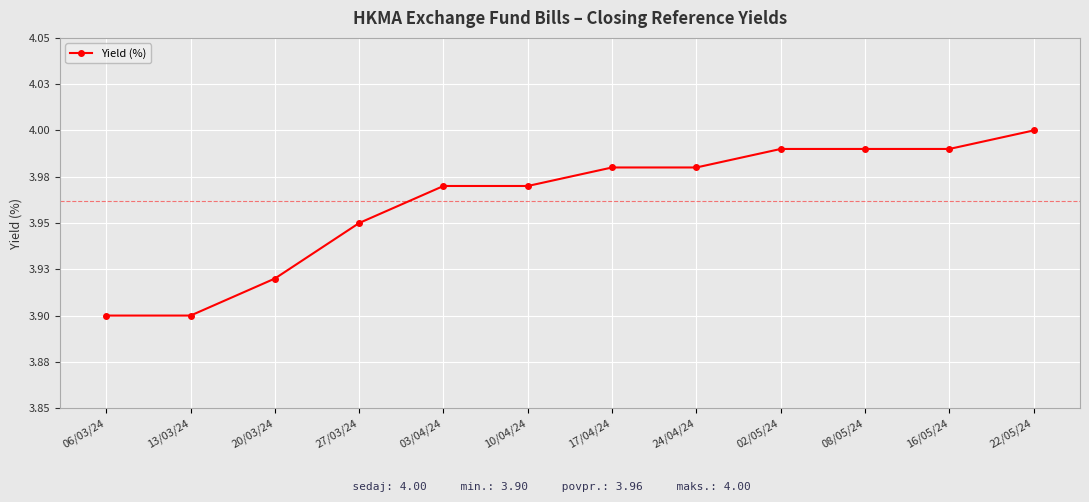

True or false: the data shows 1.4 at 24/04/24.

False